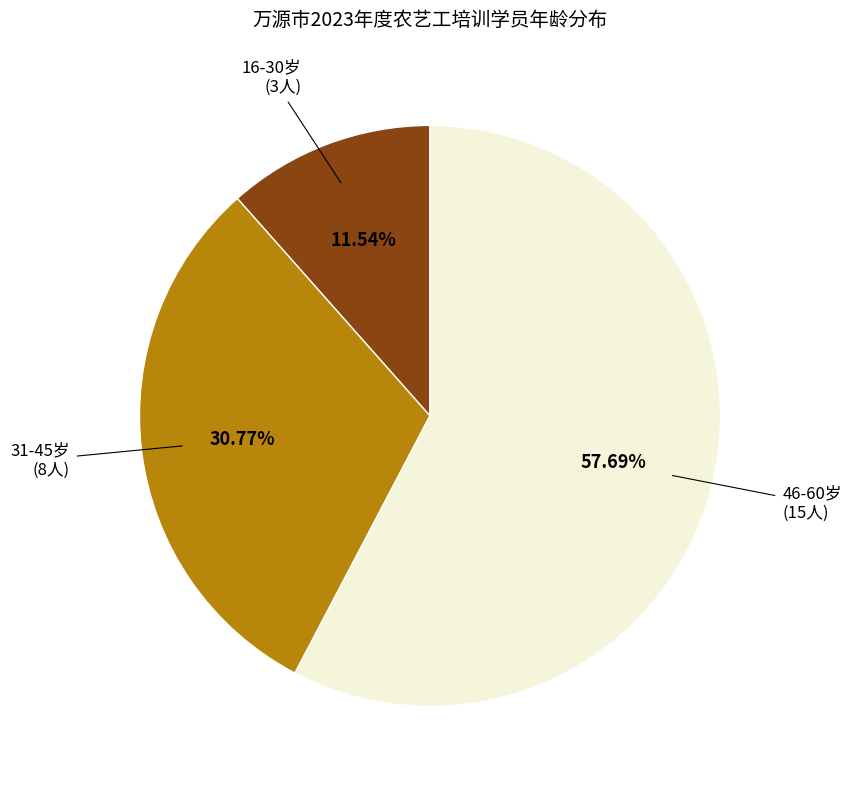

Does any single category account for the majority?

Yes